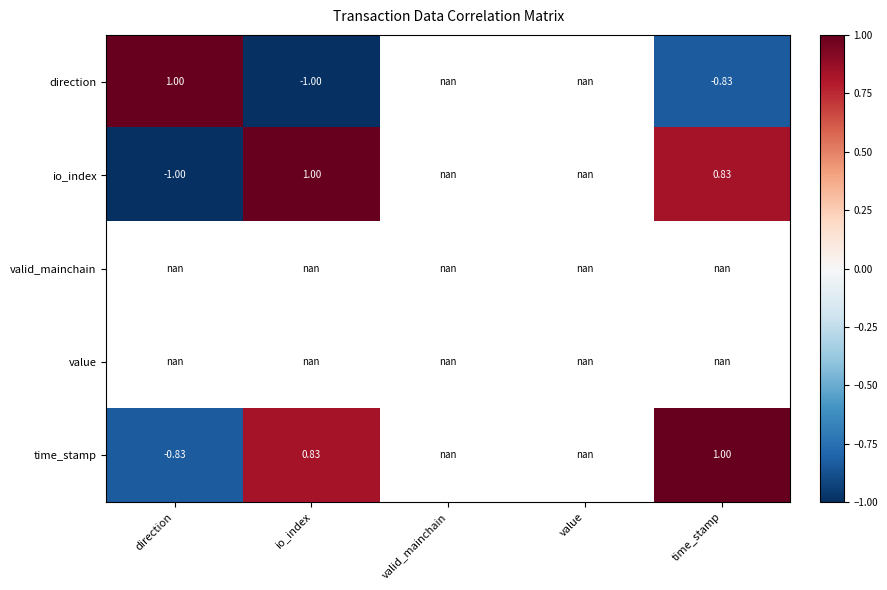

Is the value of valid_mainchain at valid_mainchain greater than the value of direction at time_stamp?

No